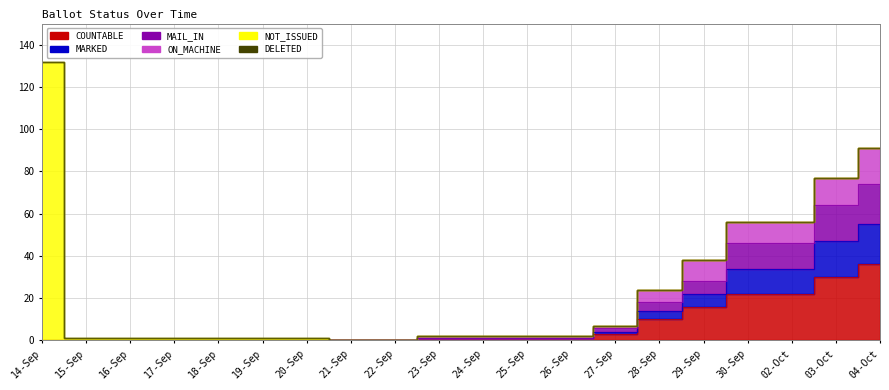

What is the difference between the COUNTABLE values at 28-Sep and 21-Sep?

10